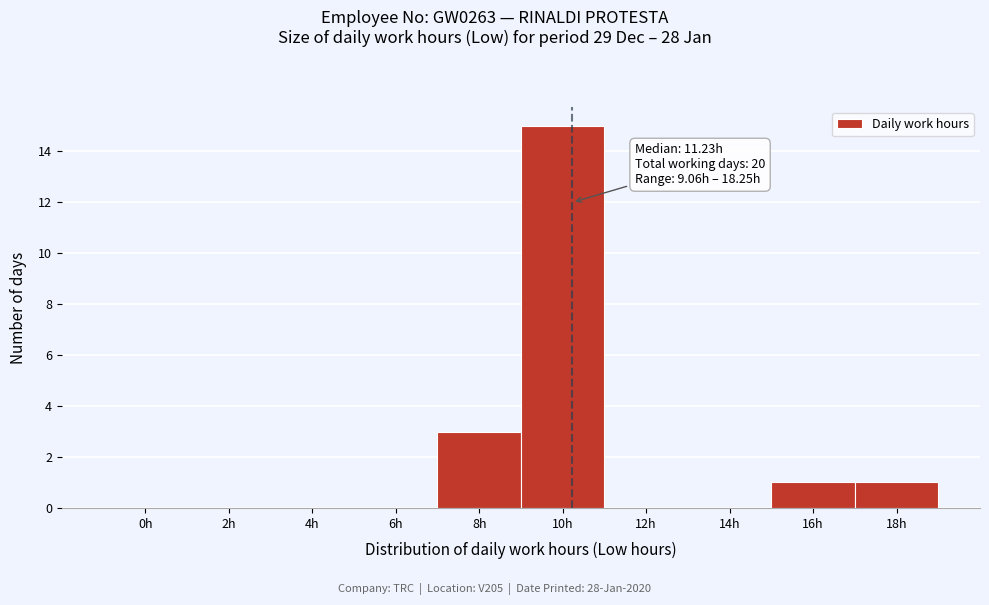

Reading left to right, what are all the values shown in this chart?

0h=0	2h=0	4h=0	6h=0	8h=3	10h=15	12h=0	14h=0	16h=1	18h=1